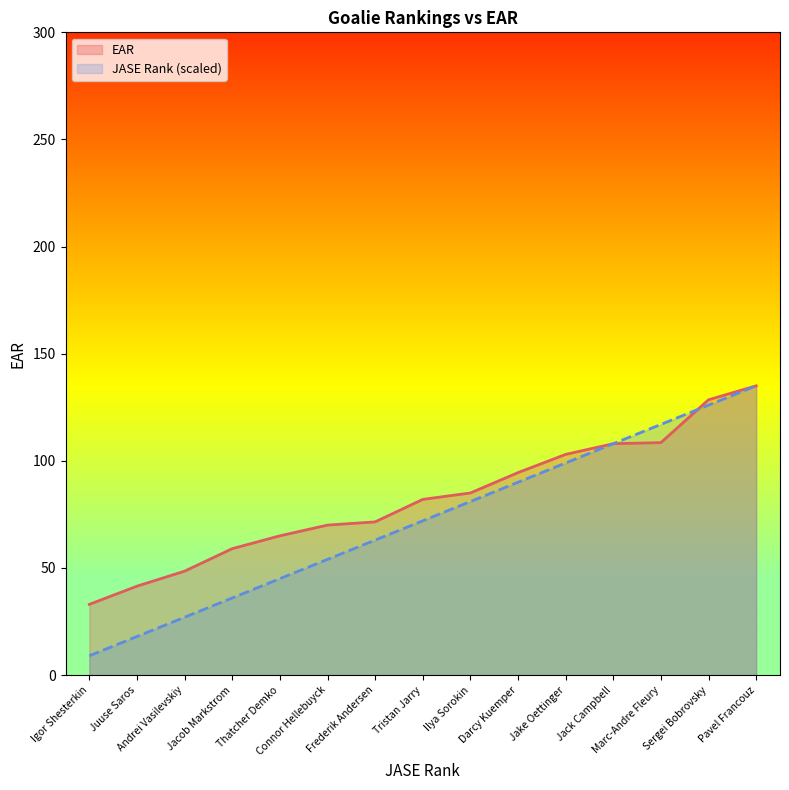

How many categories are shown in the chart?

15